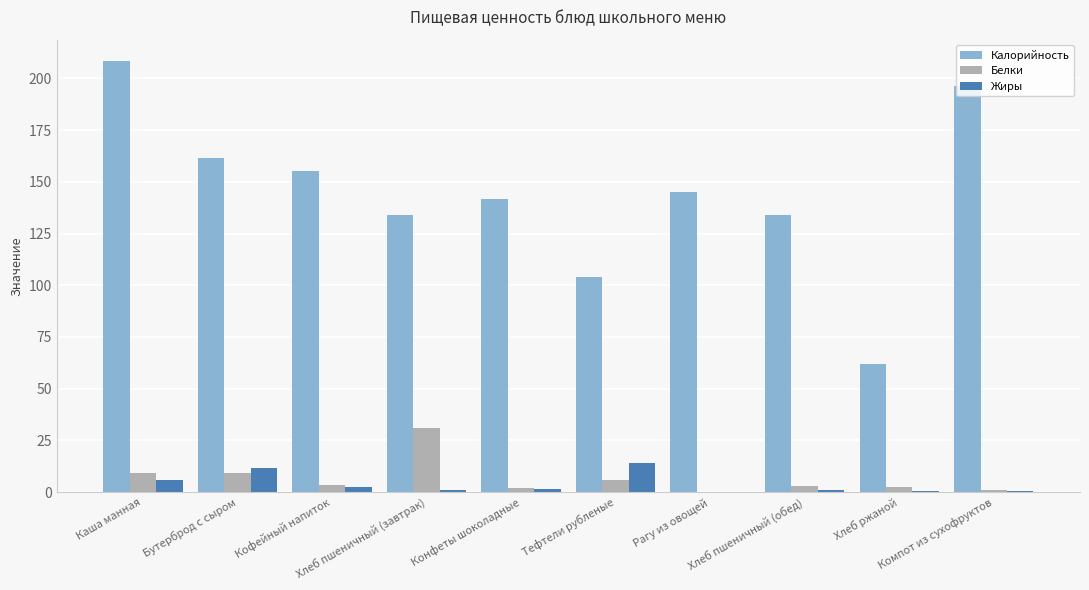

What is the sum of all Калорийность values?

1441.8